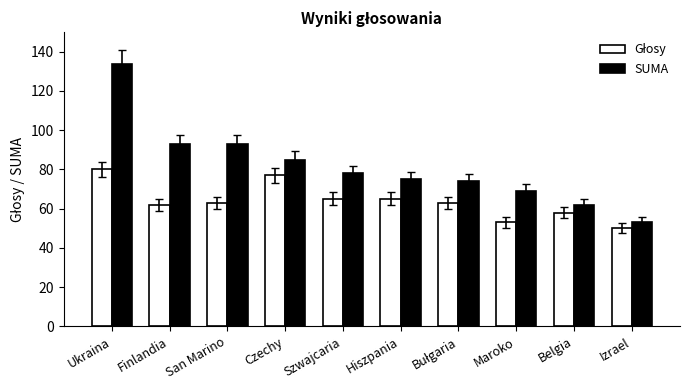

Which series has the widest spread of values?

SUMA